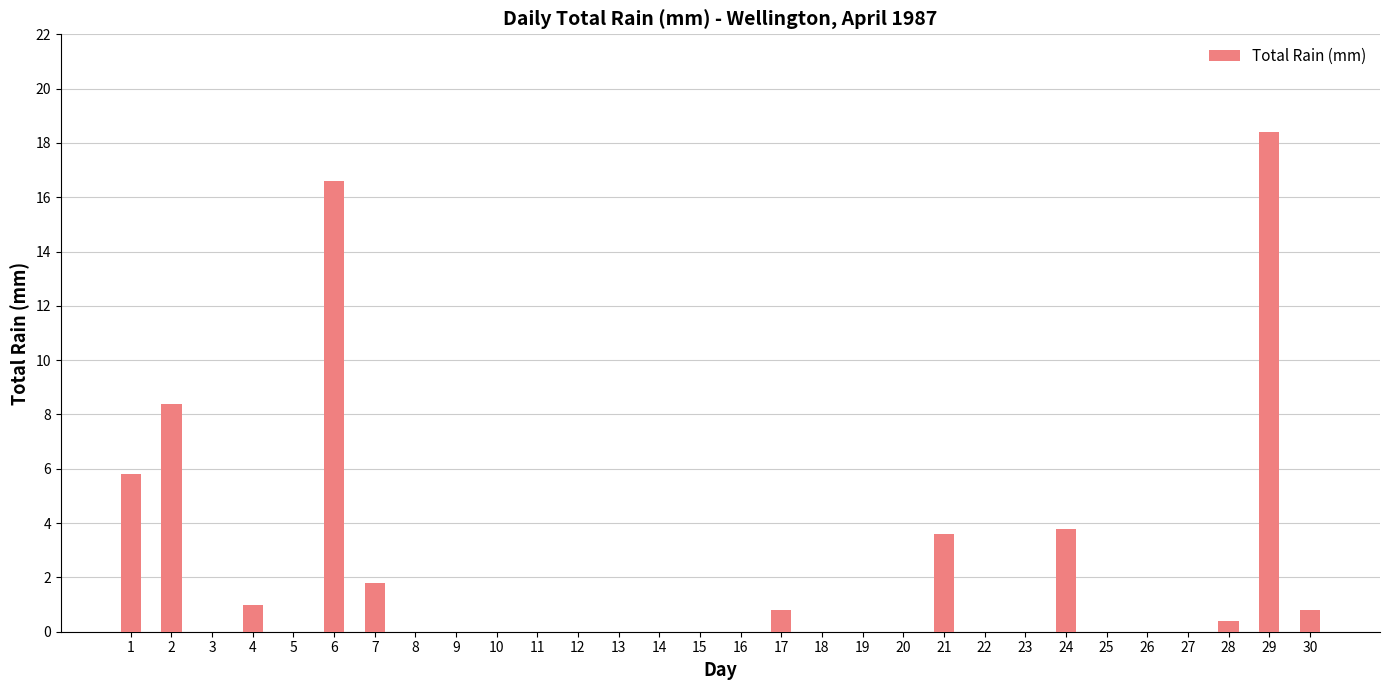

The chart shows a value of -7.0 at 22. True or false?

False